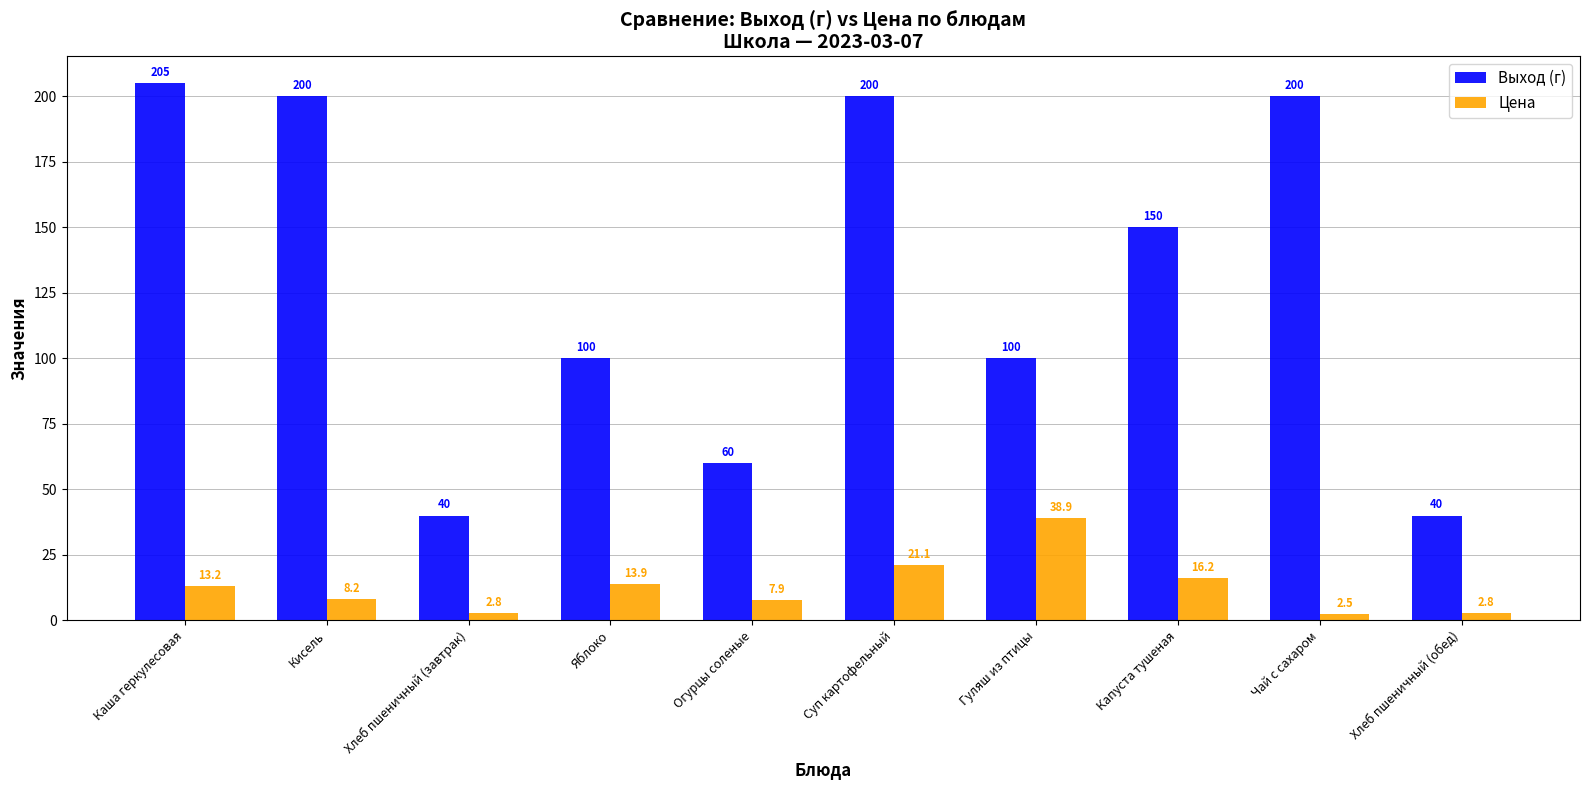

How many series are shown in this chart?

2